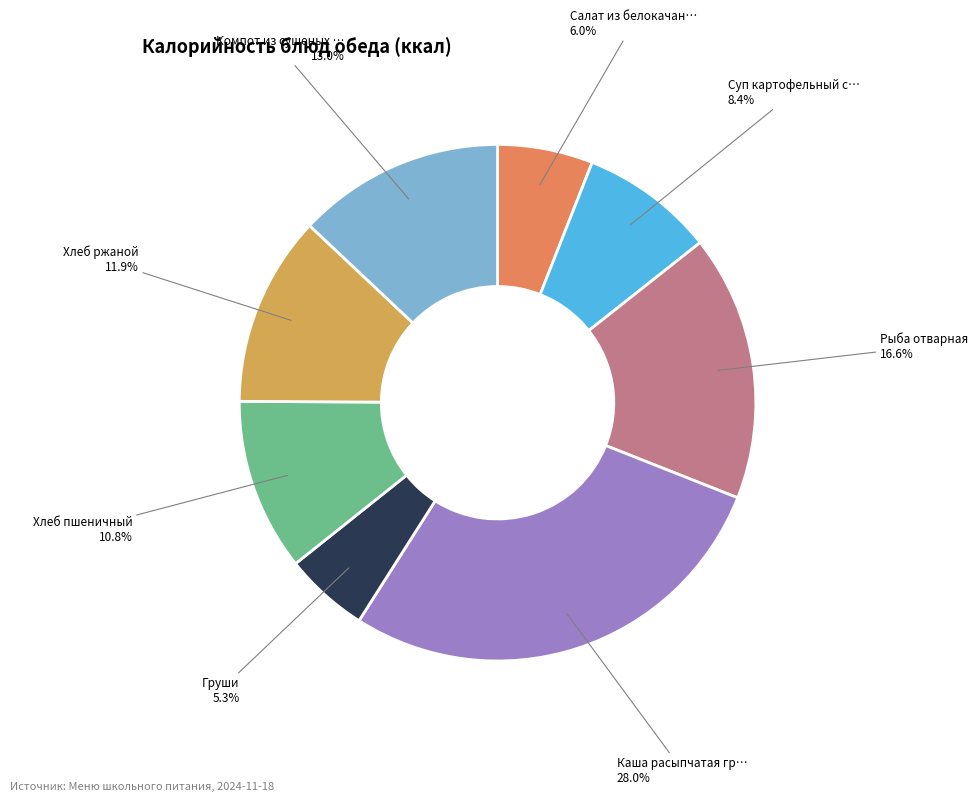

How many segments does this pie chart have?

8